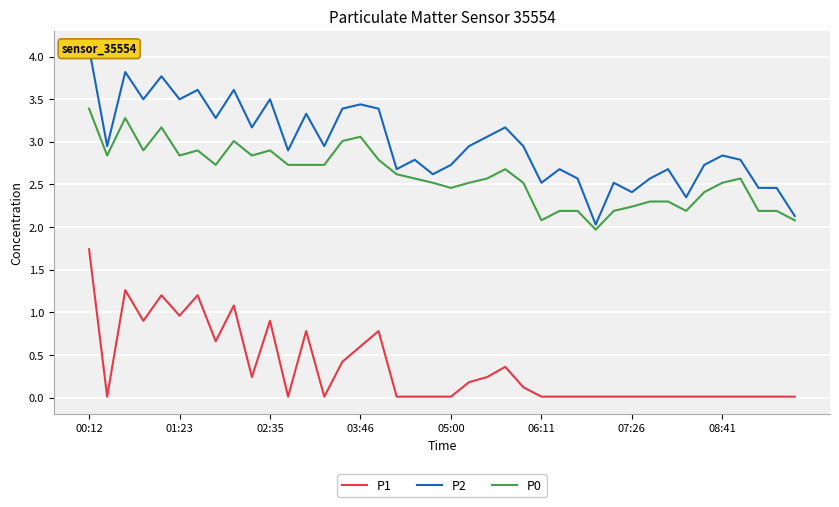

Which category has the highest value in the P0 series?

00:12